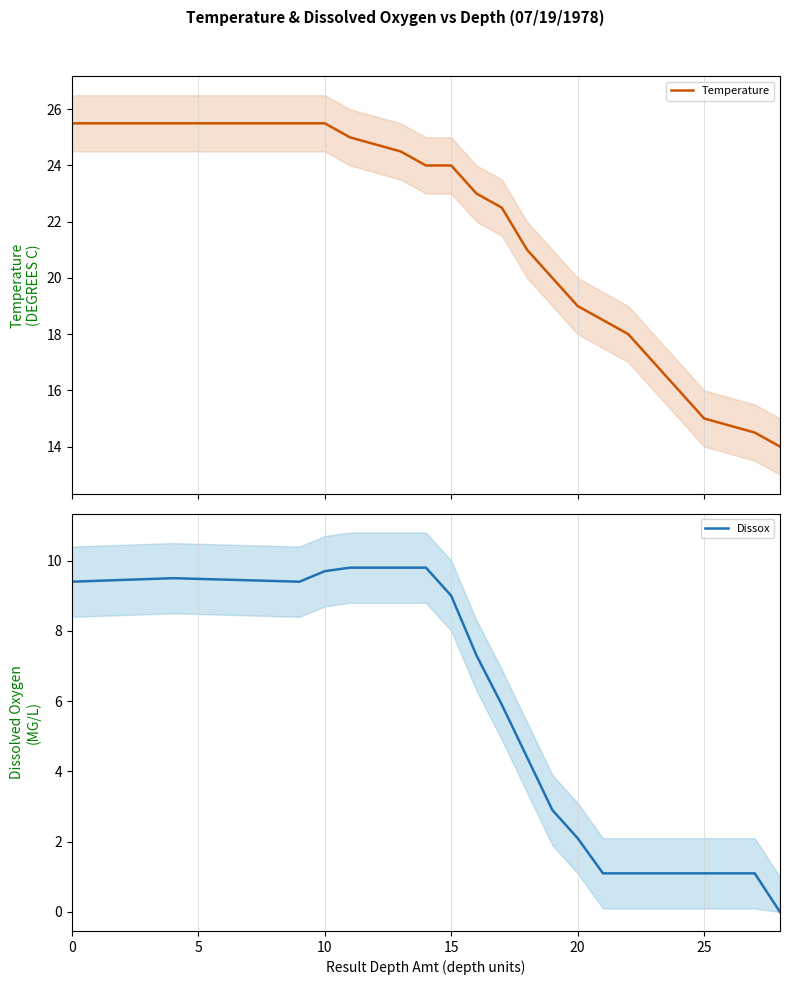

Is it true that Dissox equals 0.4 at 25?

False